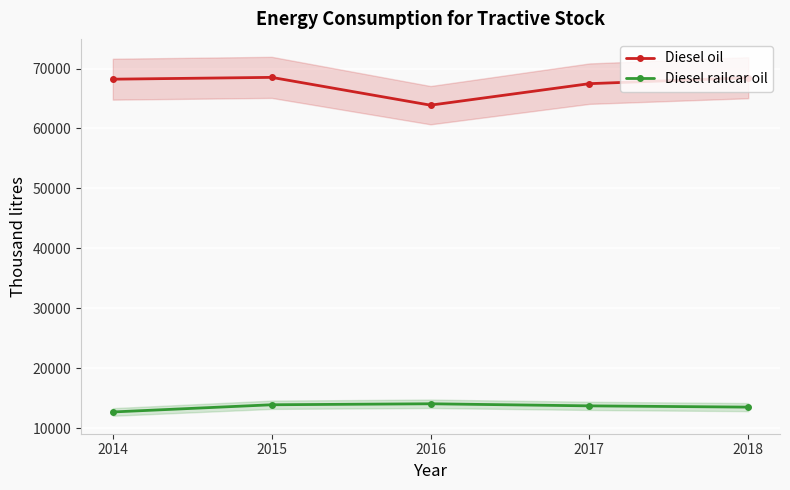

Read the Diesel railcar oil value at 2018, to the nearest 50.

13500